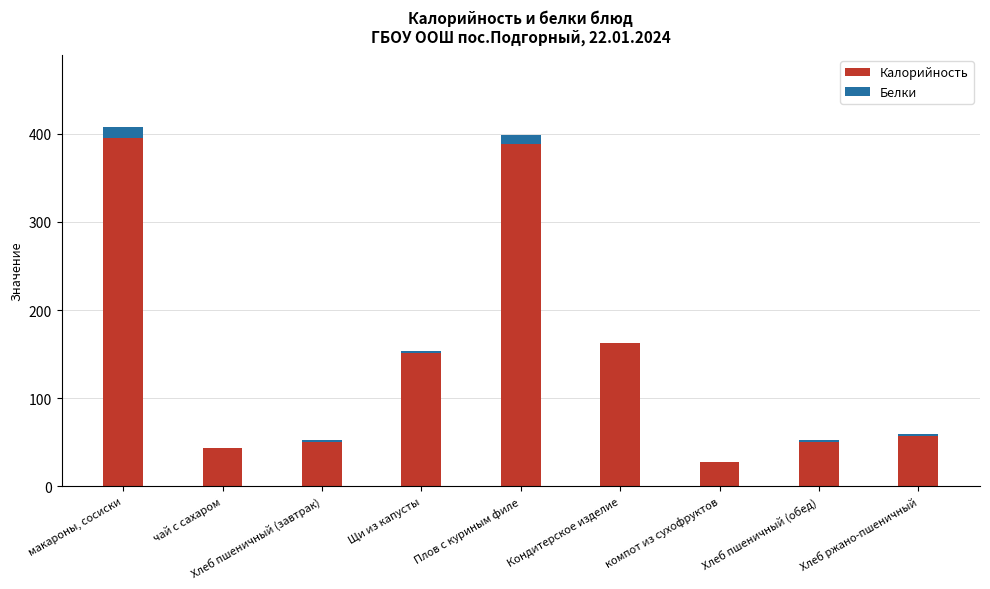

At which label is Калорийность closest to 211?

Кондитерское изделие